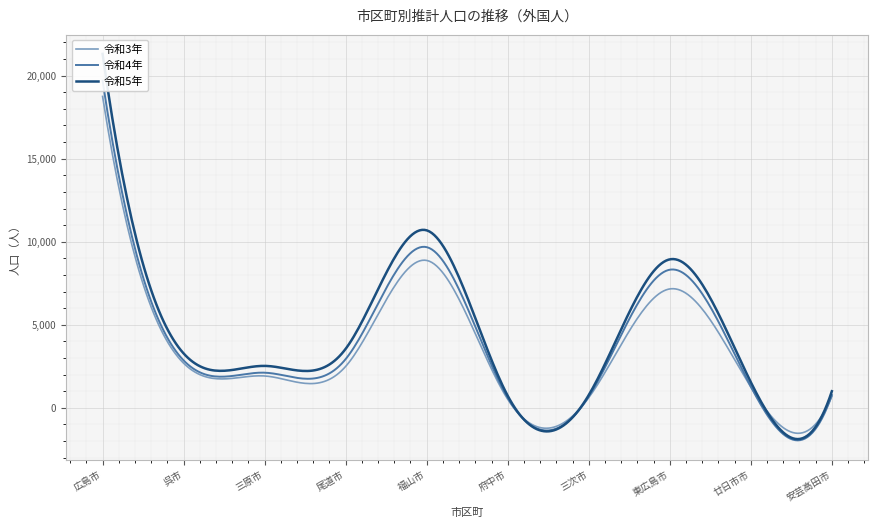

At which category does 令和3年 reach its first local valley?

三原市